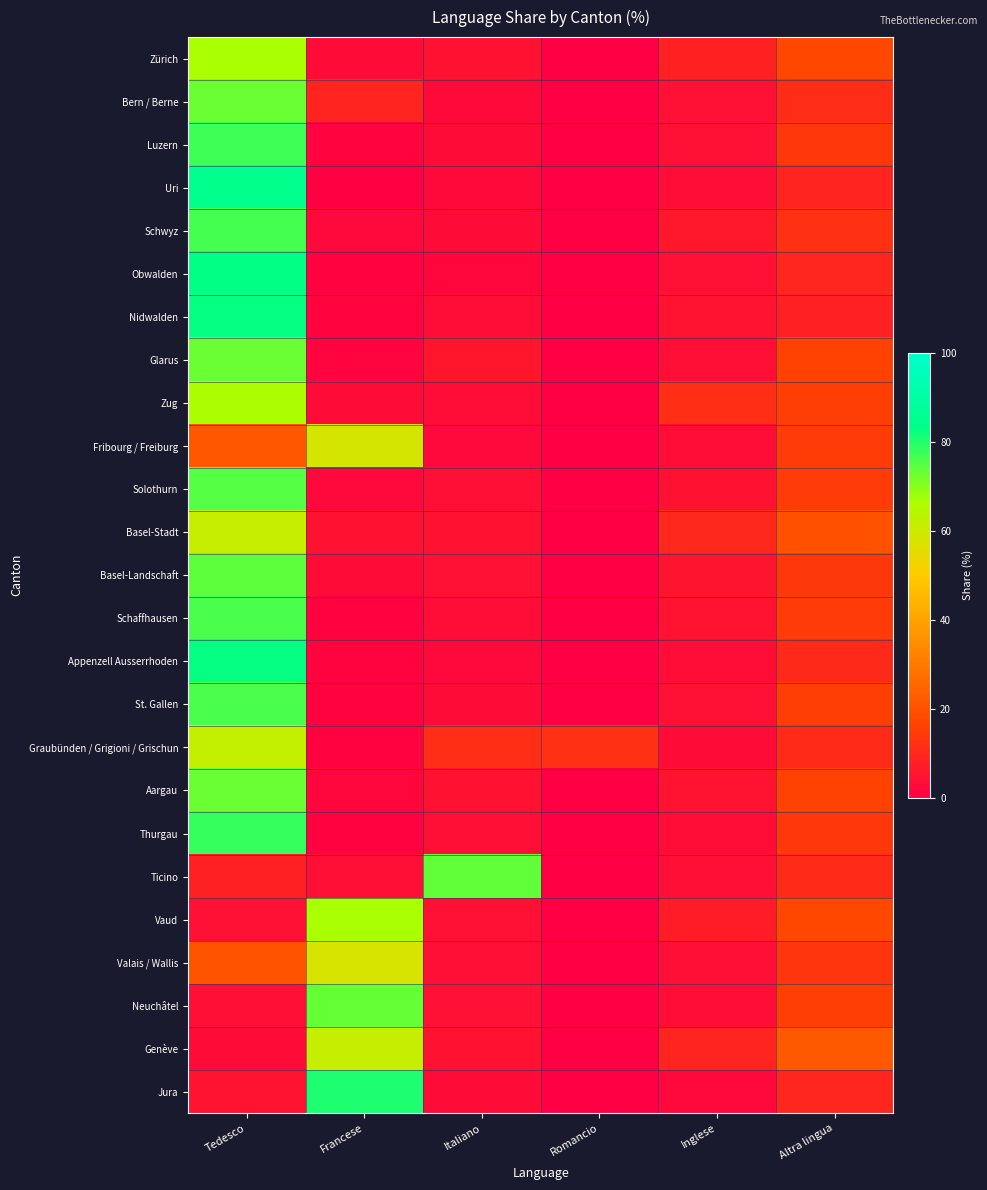

Which label corresponds to the largest value in the chart?

Tedesco